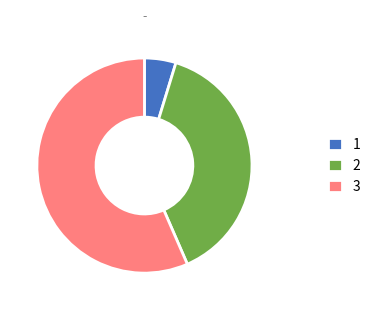

Does 3 represent more than half of the total?

Yes